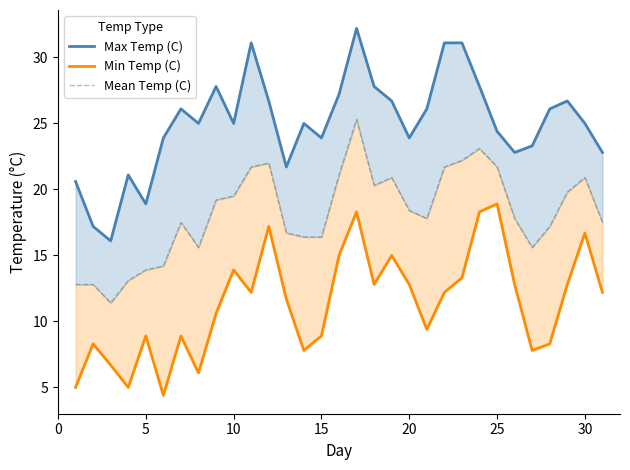

Reading left to right, what are all the values shown in this chart?

Max Temp (C): 20.6	17.2	16.1	21.1	18.9	23.9	26.1	25.0	27.8	25.0	31.1	26.7	21.7	25.0	23.9	27.2	32.2	27.8	26.7	23.9	26.1	31.1	31.1	27.8	24.4	22.8	23.3	26.1	26.7	25.0	22.8
Min Temp (C): 5.0	8.3	6.7	5.0	8.9	4.4	8.9	6.1	10.6	13.9	12.2	17.2	11.7	7.8	8.9	15.0	18.3	12.8	15.0	12.8	9.4	12.2	13.3	18.3	18.9	12.8	7.8	8.3	12.8	16.7	12.2
Mean Temp (C): 12.8	12.8	11.4	13.1	13.9	14.2	17.5	15.6	19.2	19.5	21.7	22.0	16.7	16.4	16.4	21.1	25.3	20.3	20.9	18.4	17.8	21.7	22.2	23.1	21.7	17.8	15.6	17.2	19.8	20.9	17.5